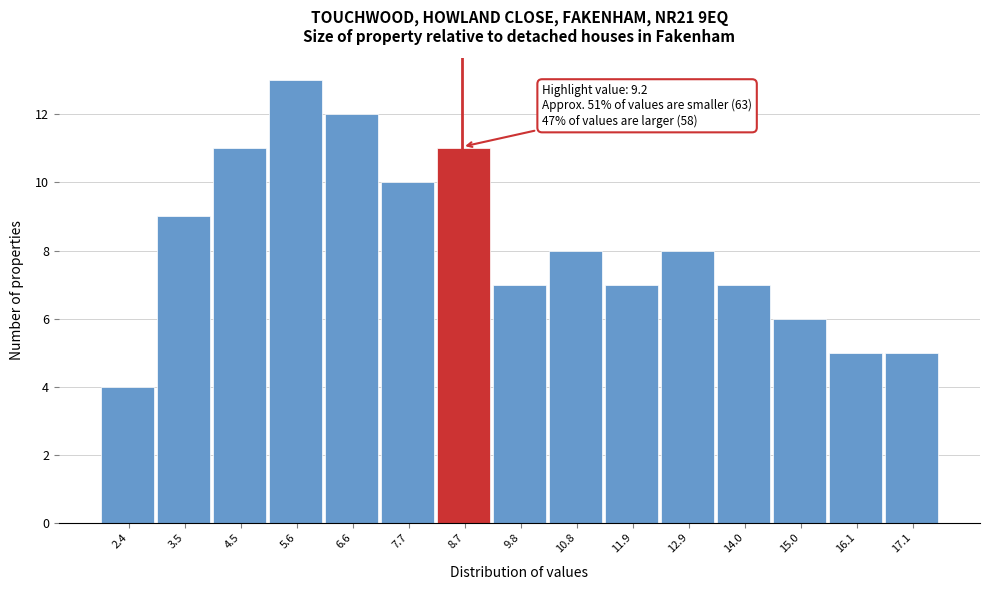

Reading right to left, what are all the values shown in this chart?

17.1=5	16.1=5	15.0=6	14.0=7	12.9=8	11.9=7	10.8=8	9.8=7	8.7=11	7.7=10	6.6=12	5.6=13	4.5=11	3.5=9	2.4=4